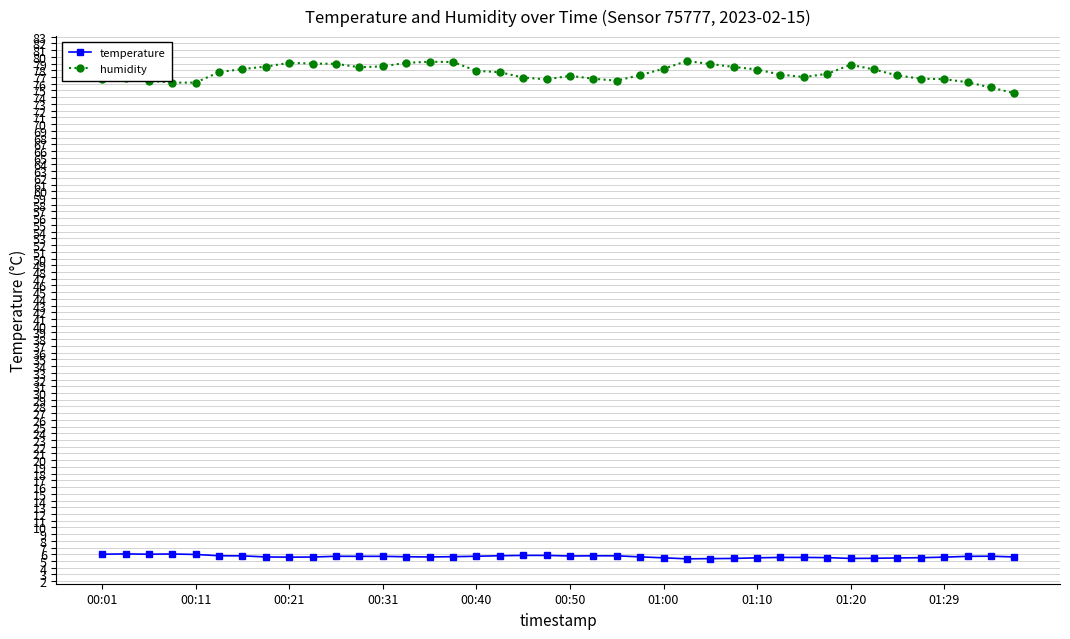

At how many categories does at least one series exceed 61?

40